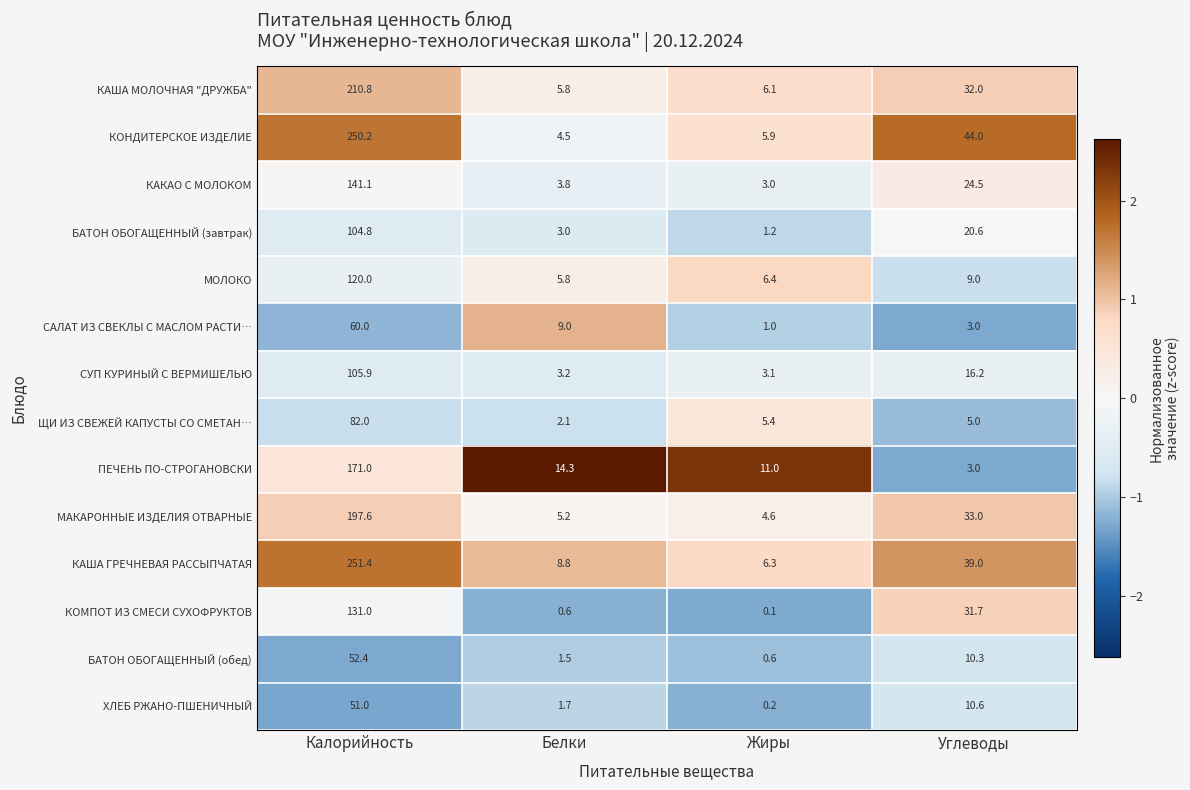

Count the number of categories in the chart.

4